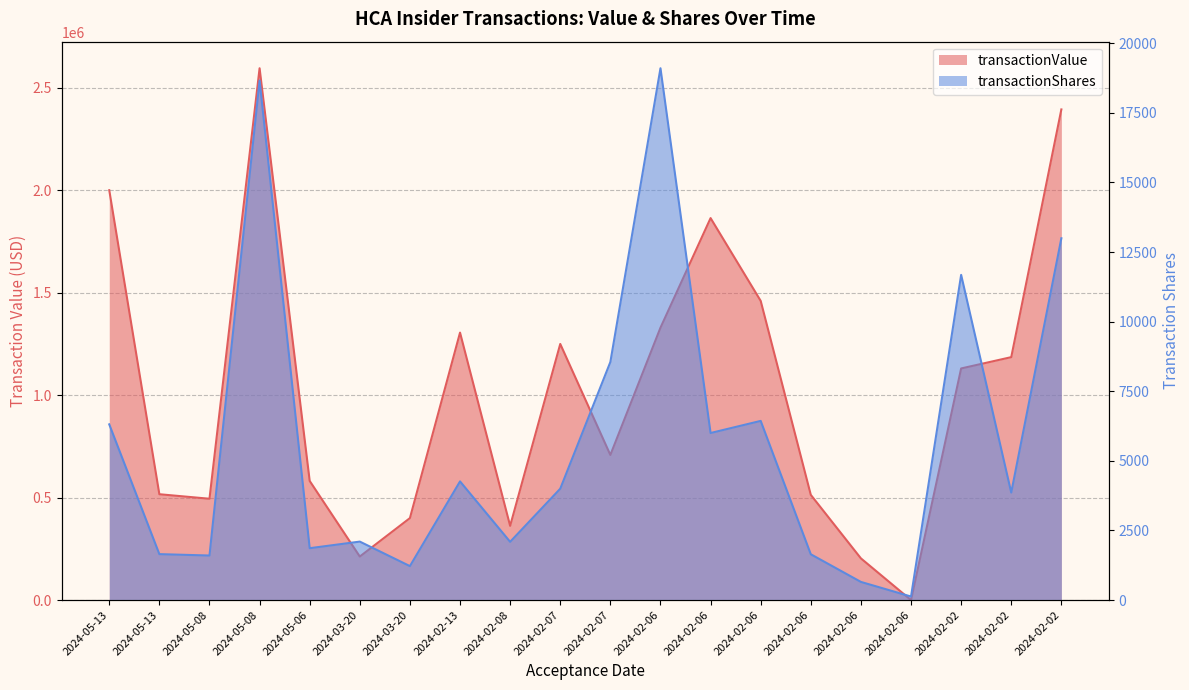

True or false: transactionShares and transactionValue intersect in this chart.

True